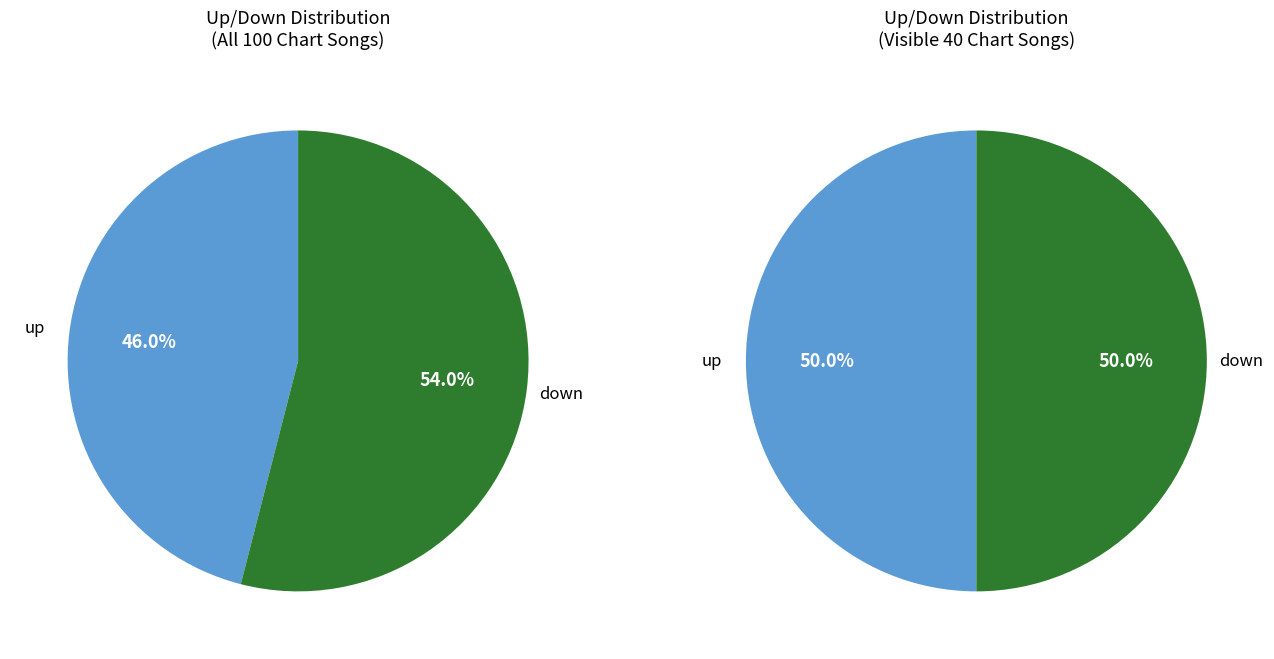

Rank the categories by value from lowest to highest.

up, down